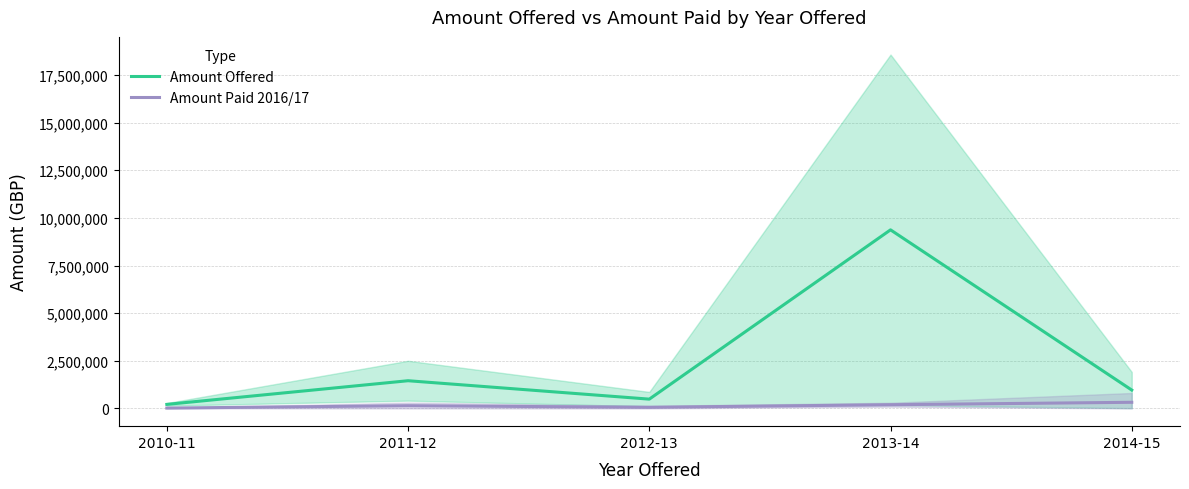

Between 2012-13 and 2013-14, which series saw the biggest shift?

Amount Offered